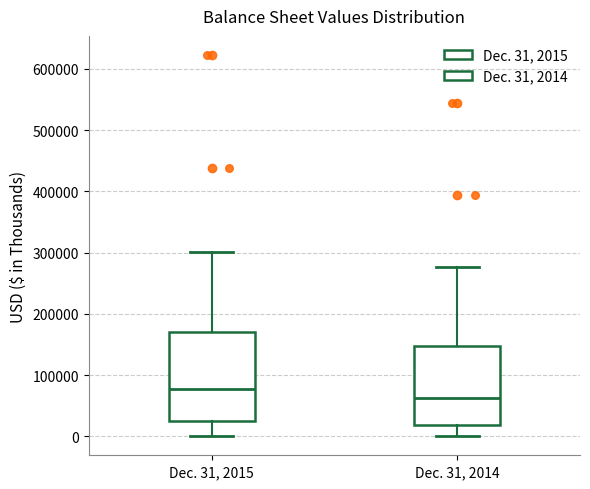

Where does the median line of the box for Dec. 31, 2015 sit on the y-axis? The values are not printed on the chart, so give them approximately, as read against the axis.

80000